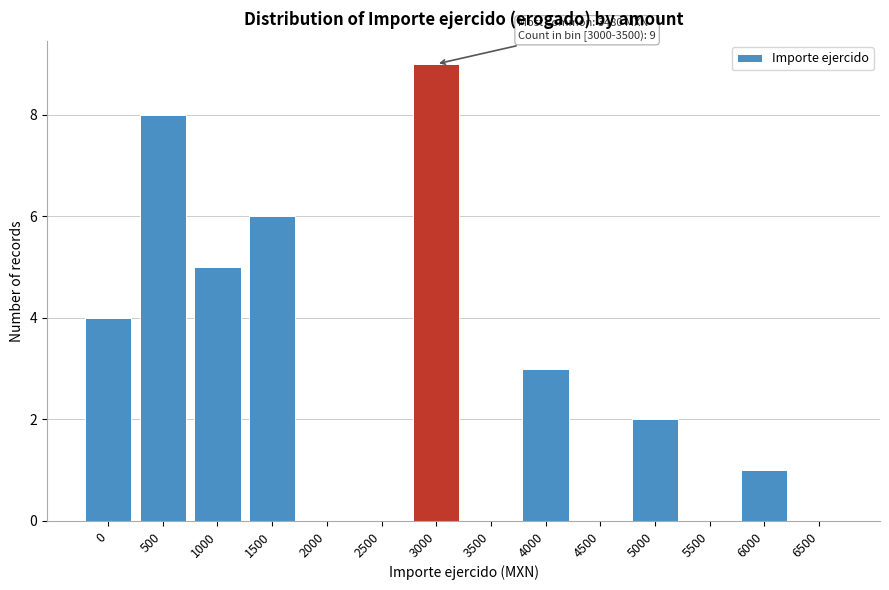

Reading left to right, transcribe all the data shown in this chart.

0=4	500=8	1000=5	1500=6	2000=0	2500=0	3000=9	3500=0	4000=3	4500=0	5000=2	5500=0	6000=1	6500=0